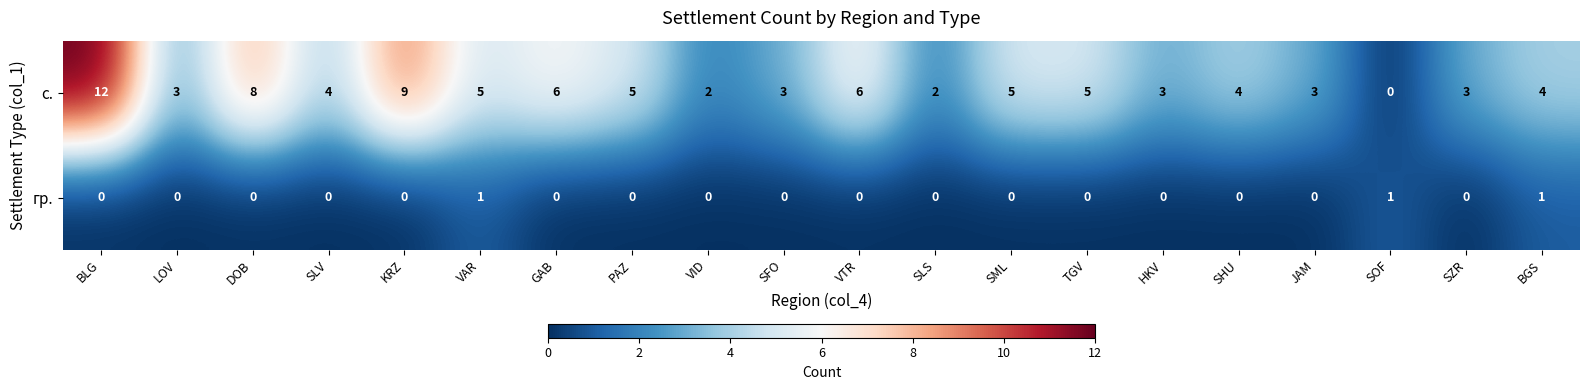

Which series has the largest range (max minus min)?

с.